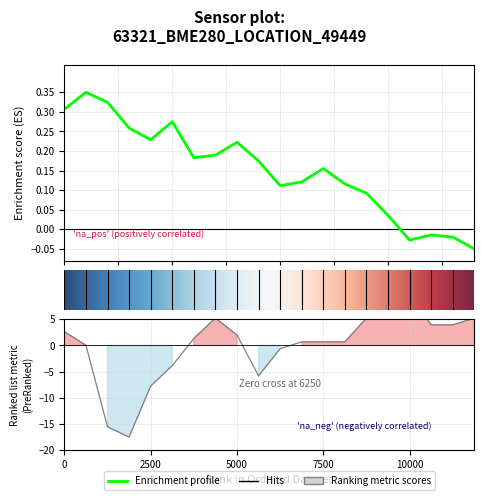

How many data points does each series have?

20